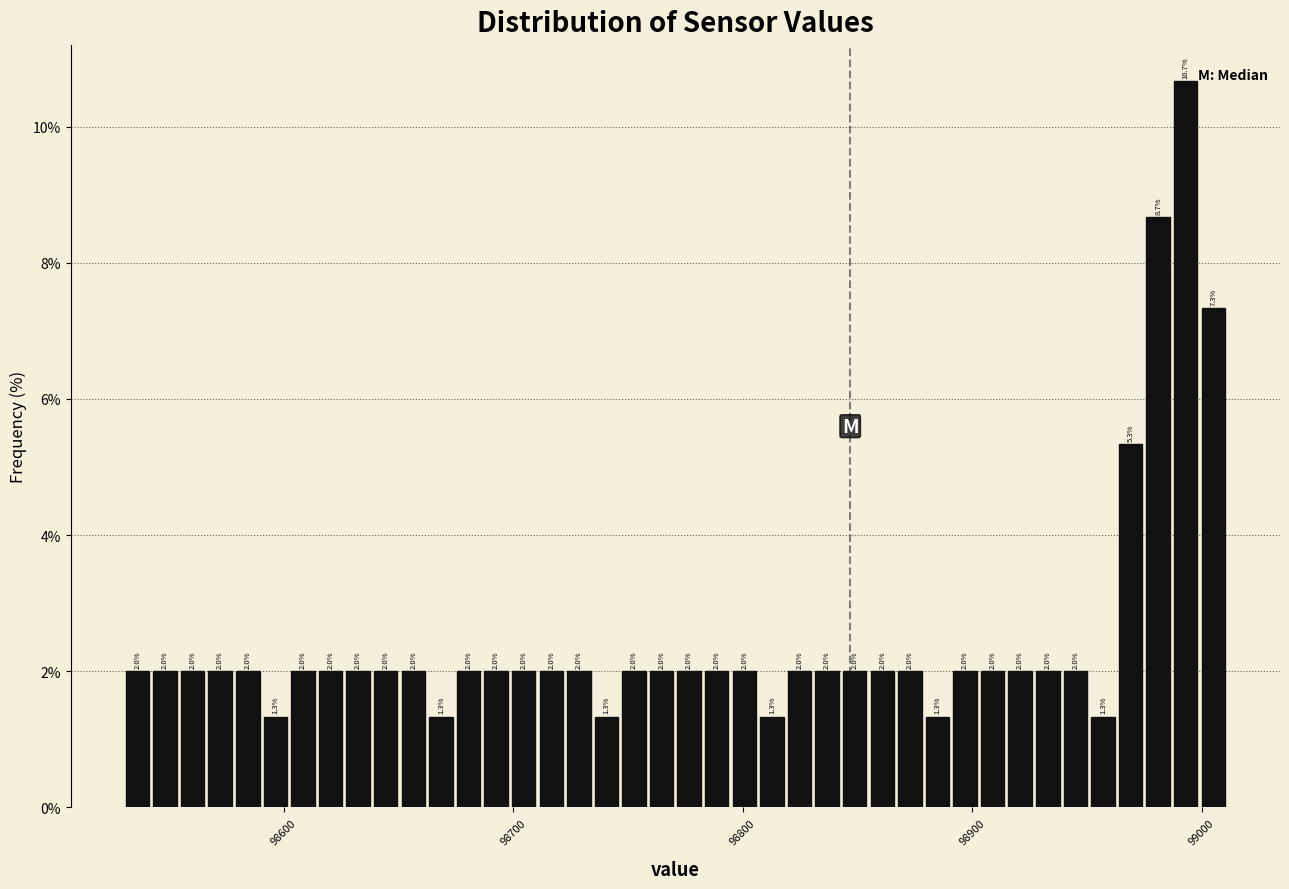

Around what value on the x-axis is the tallest bar? Give the approximate position of its centre, as read against the axis.

98990